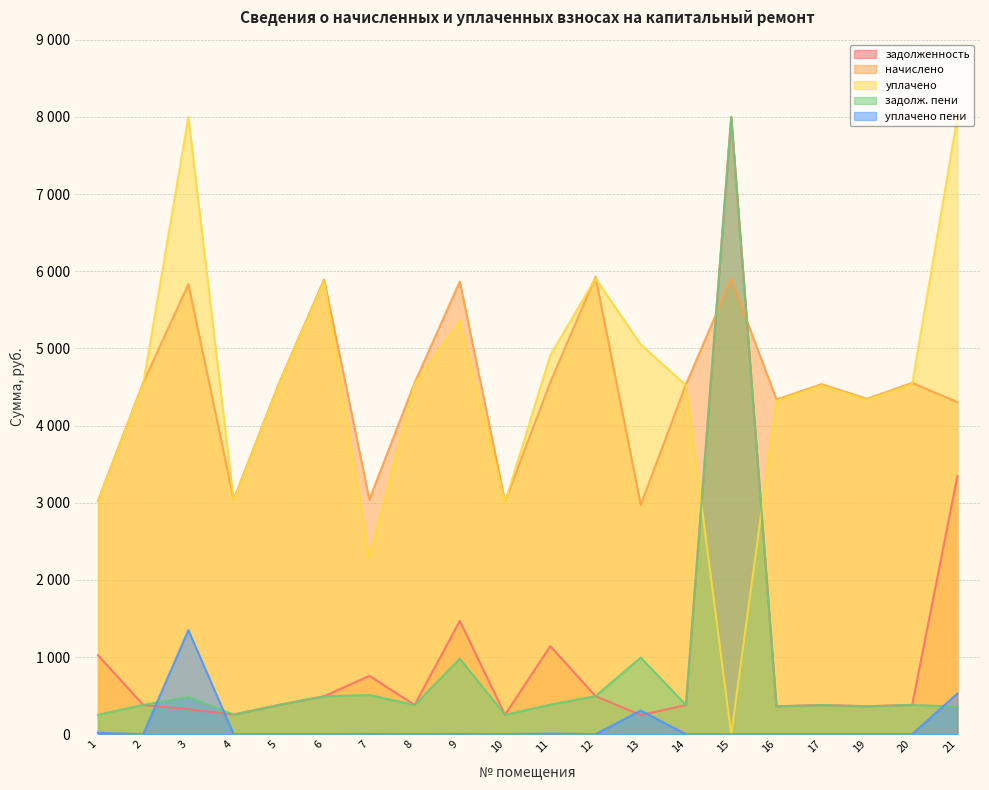

At 11, list the series in order from smallest to largest.

уплачено пени, задолж. пени, задолженность, начислено, уплачено